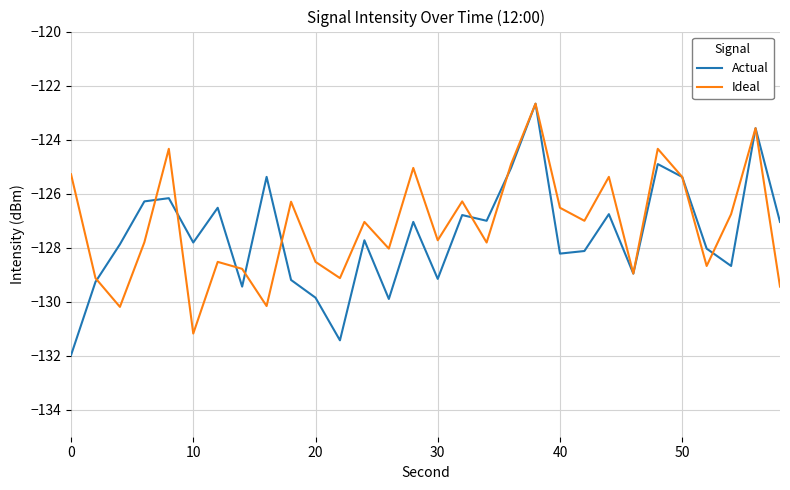

What is the minimum value for Actual?

-132.0